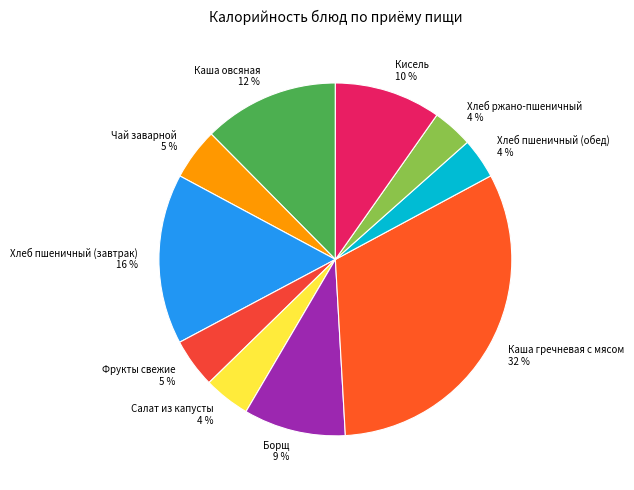

Is it true that Каша овсяная is 12% of the pie?

True